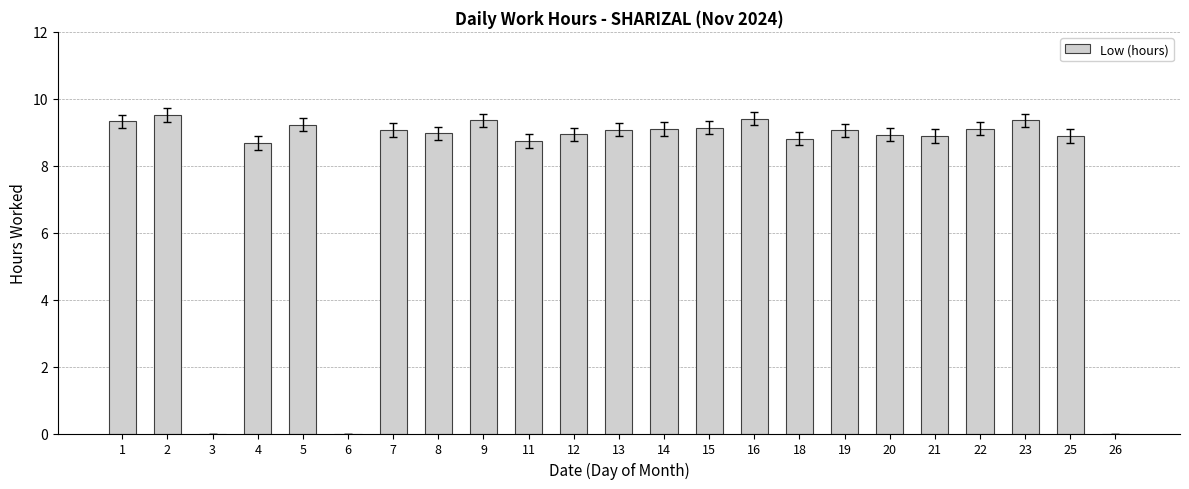

What is the change in value from 16 to 22?

-0.3